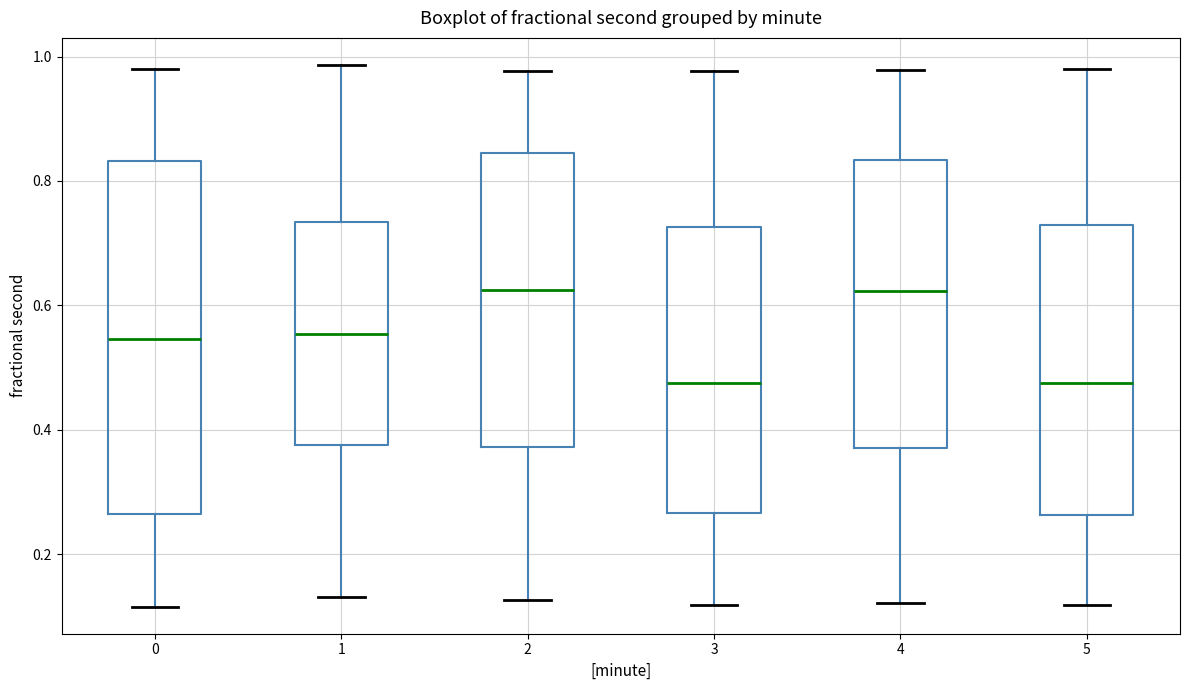

Reading left to right, transcribe this box plot: for each box, give where its median line is, the range the box spans, and where its two whiskers end, as read against the y-axis. The values are not printed on the chart, so give them approximately, as read against the axis.

0: median 0.54, box 0.26 to 0.84, whiskers 0.12 to 0.98
1: median 0.56, box 0.38 to 0.74, whiskers 0.14 to 0.98
2: median 0.62, box 0.38 to 0.84, whiskers 0.12 to 0.98
3: median 0.48, box 0.26 to 0.72, whiskers 0.12 to 0.98
4: median 0.62, box 0.38 to 0.84, whiskers 0.12 to 0.98
5: median 0.48, box 0.26 to 0.72, whiskers 0.12 to 0.98